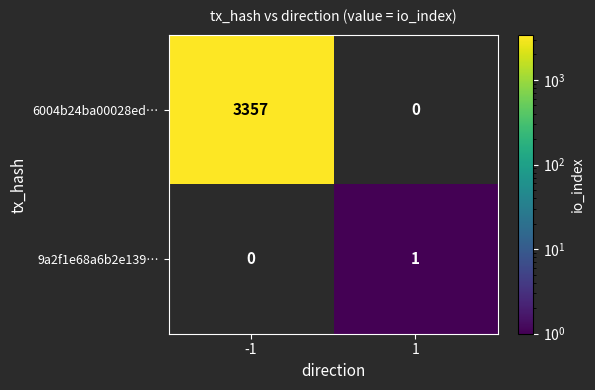

Is the value of 6004b24ba00028ed… at -1 greater than the value of 9a2f1e68a6b2e139… at 1?

Yes